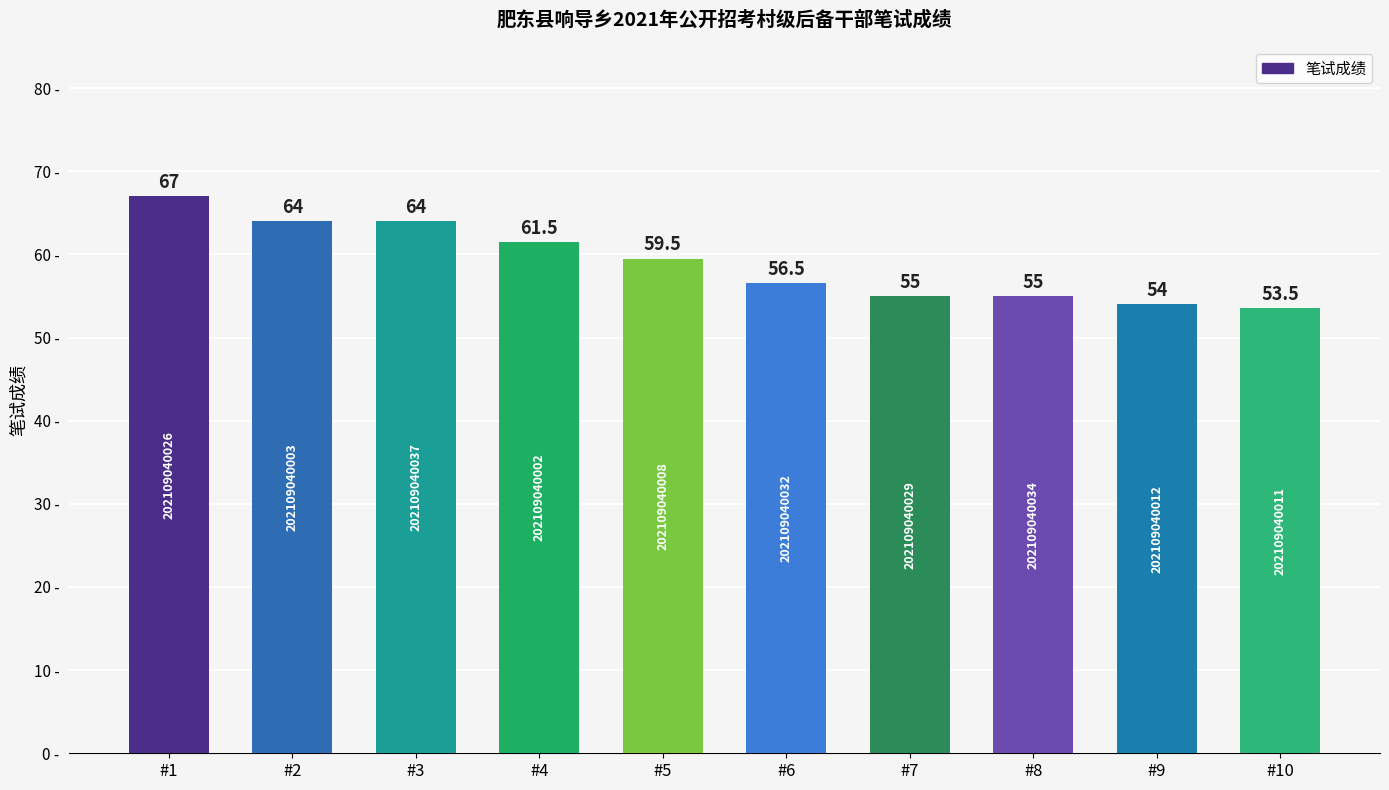

The chart shows a value of 56.5 at #6. True or false?

True